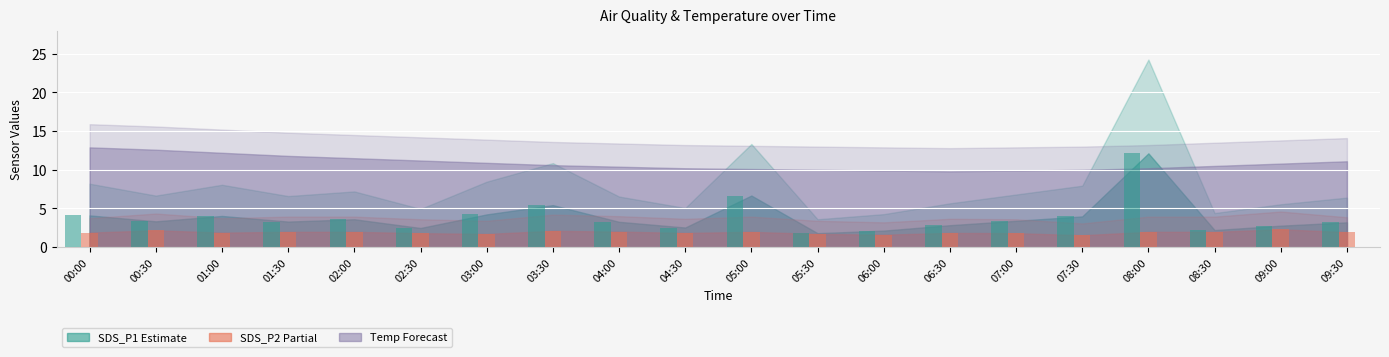

What is the approximate value of SDS_P1_upper at 00:00?

8.2